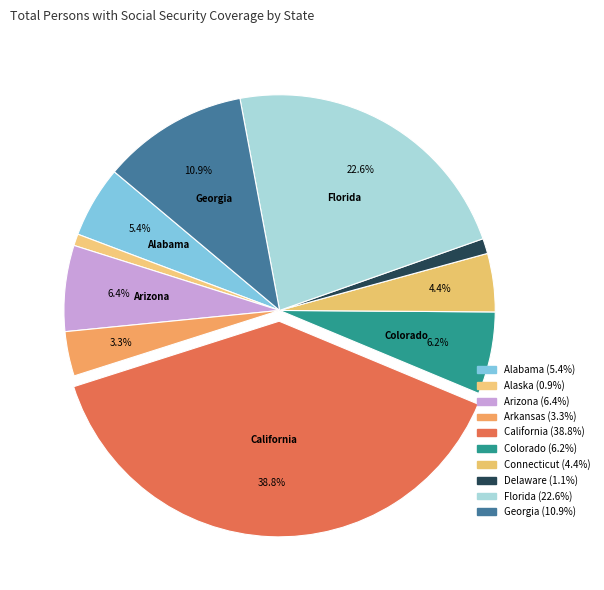

Is it true that Connecticut is 1% of the pie?

False